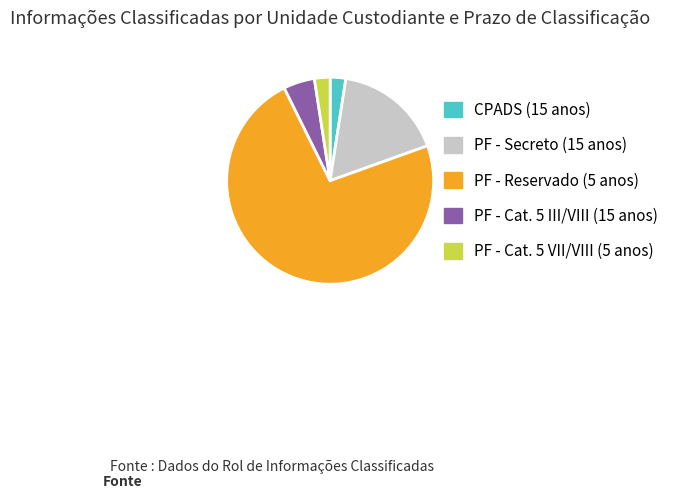

Approximately how many times larger is the value at CPADS (15 anos) compared to PF - Cat. 5 III/VIII (15 anos)?

0.5